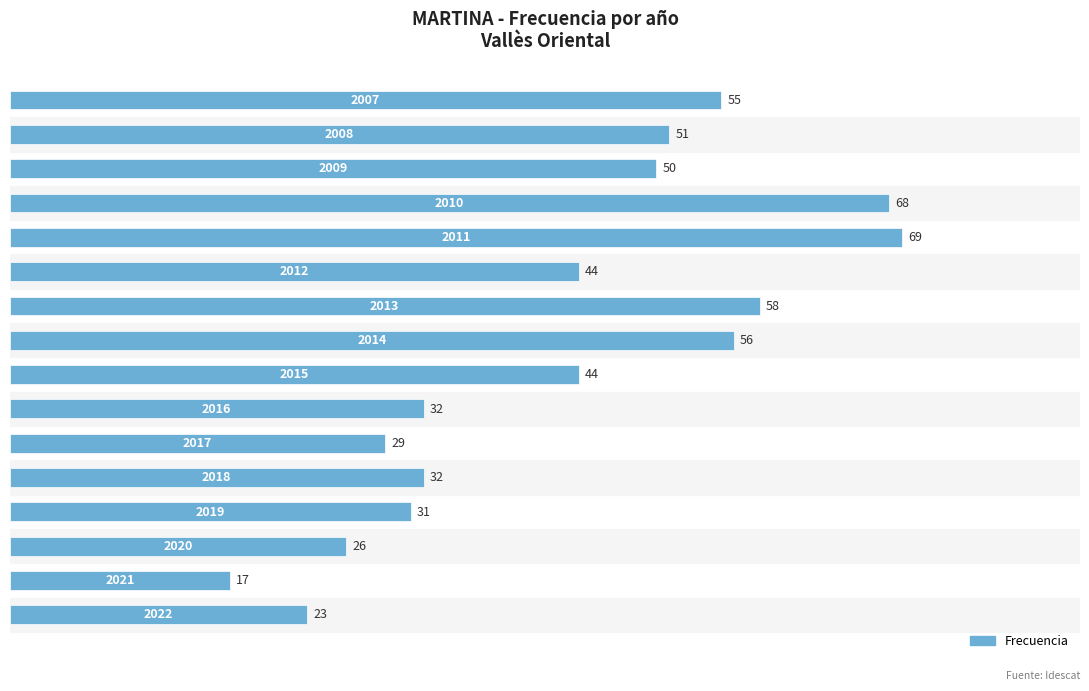

What is the minimum value shown in the chart?

17